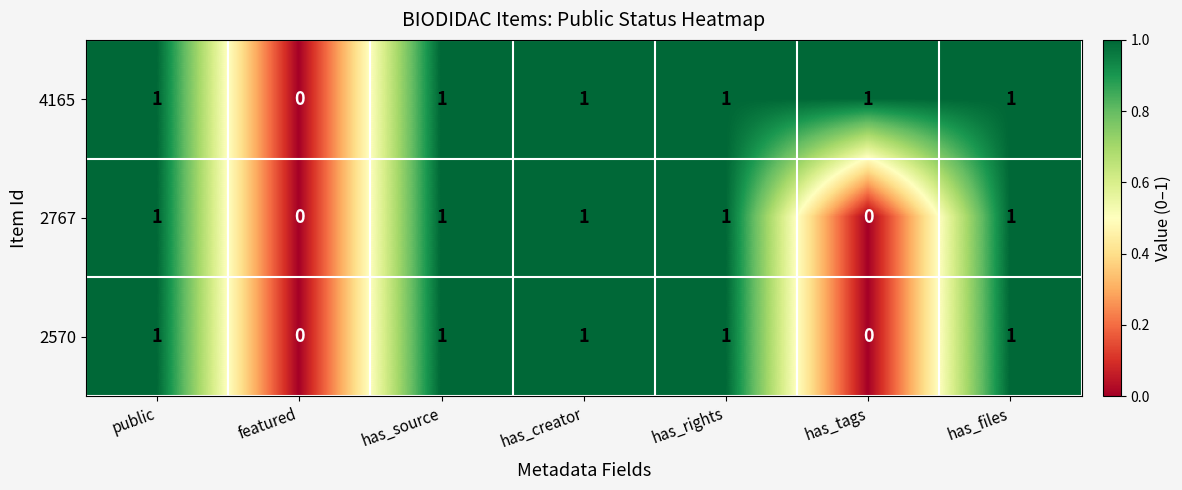

At which label does 4165 reach its minimum?

featured